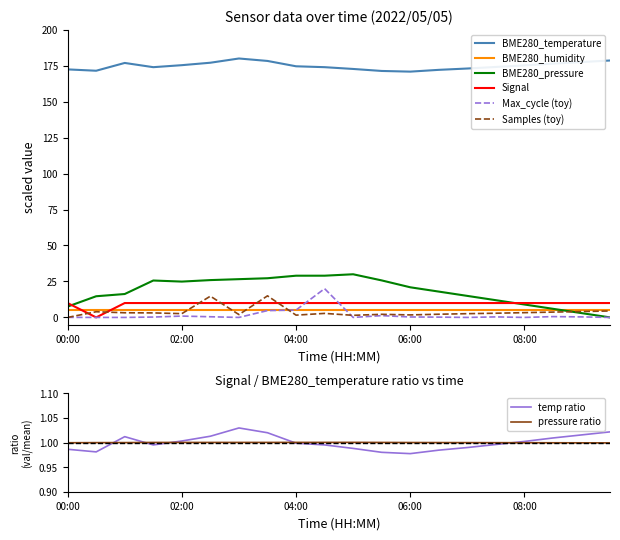

What is the lowest value of the BME280_temperature series?

170.9